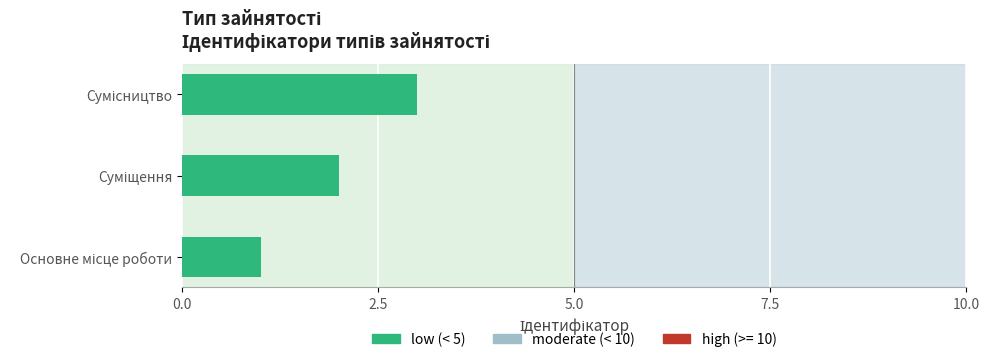

What is the sum of all values?

6